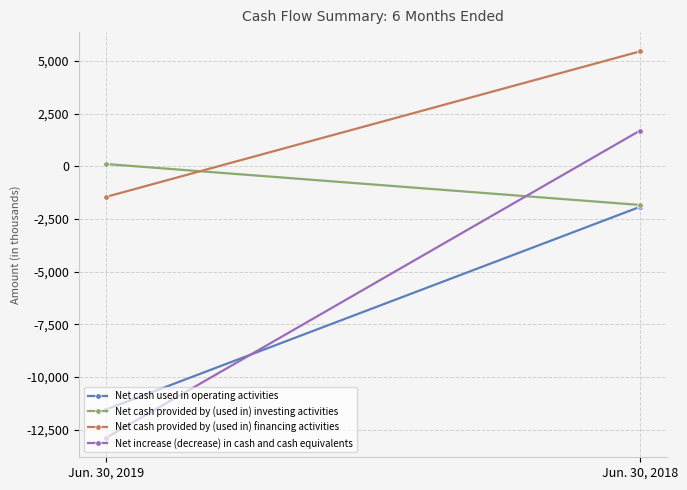

What is the average value of the Net cash provided by (used in) financing activities series?

1999